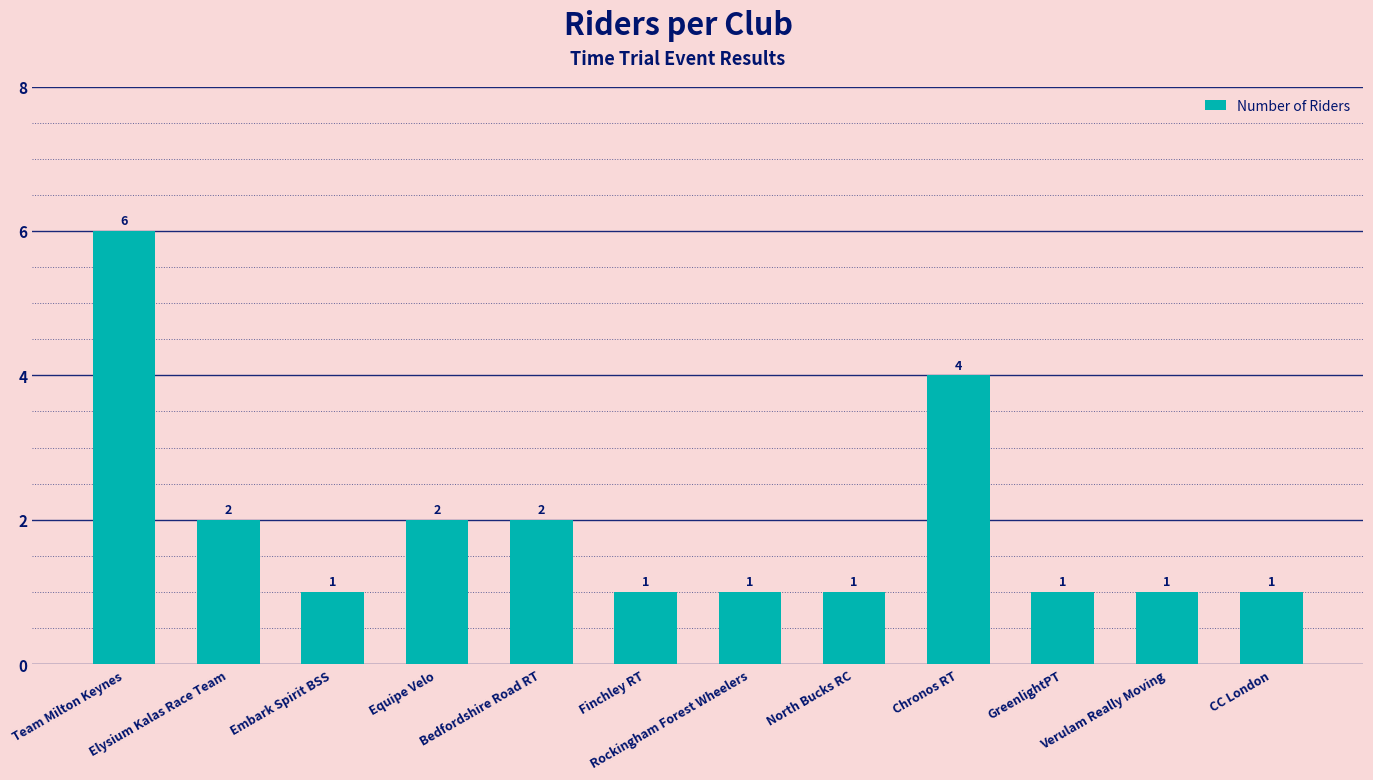

Does the chart contain any negative values?

No